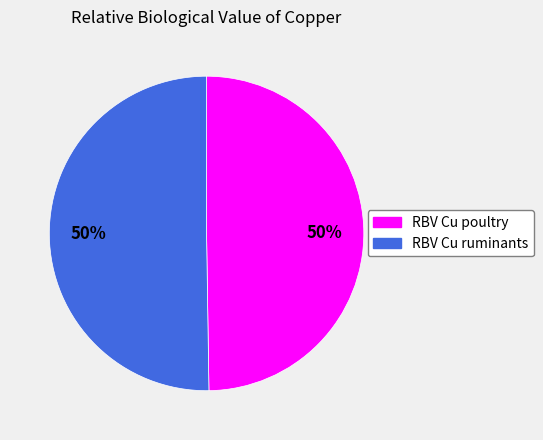

To the nearest percent, what is the average slice percentage?

50%